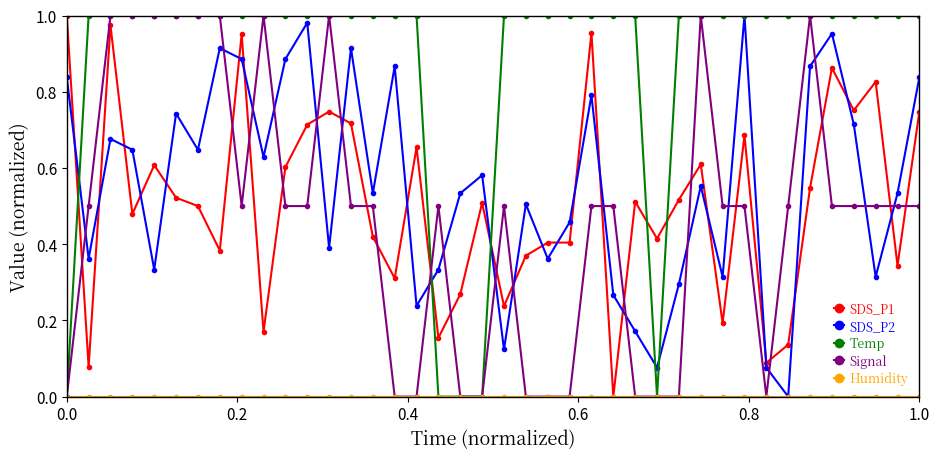

True or false: SDS_P1 and Signal intersect in this chart.

True